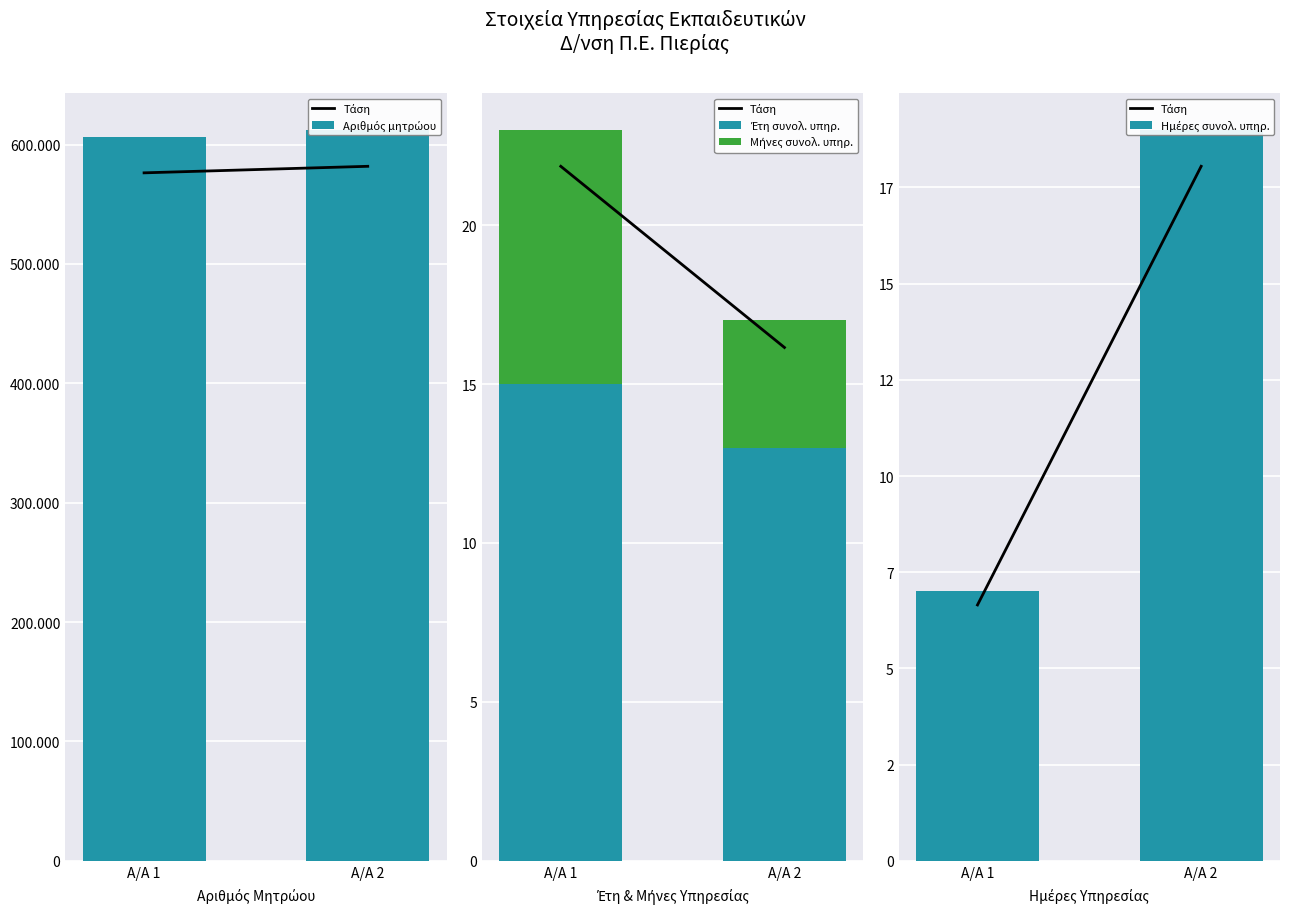

The Αριθμός μητρώου series shows 211999.4 at Α/Α 1. True or false?

False